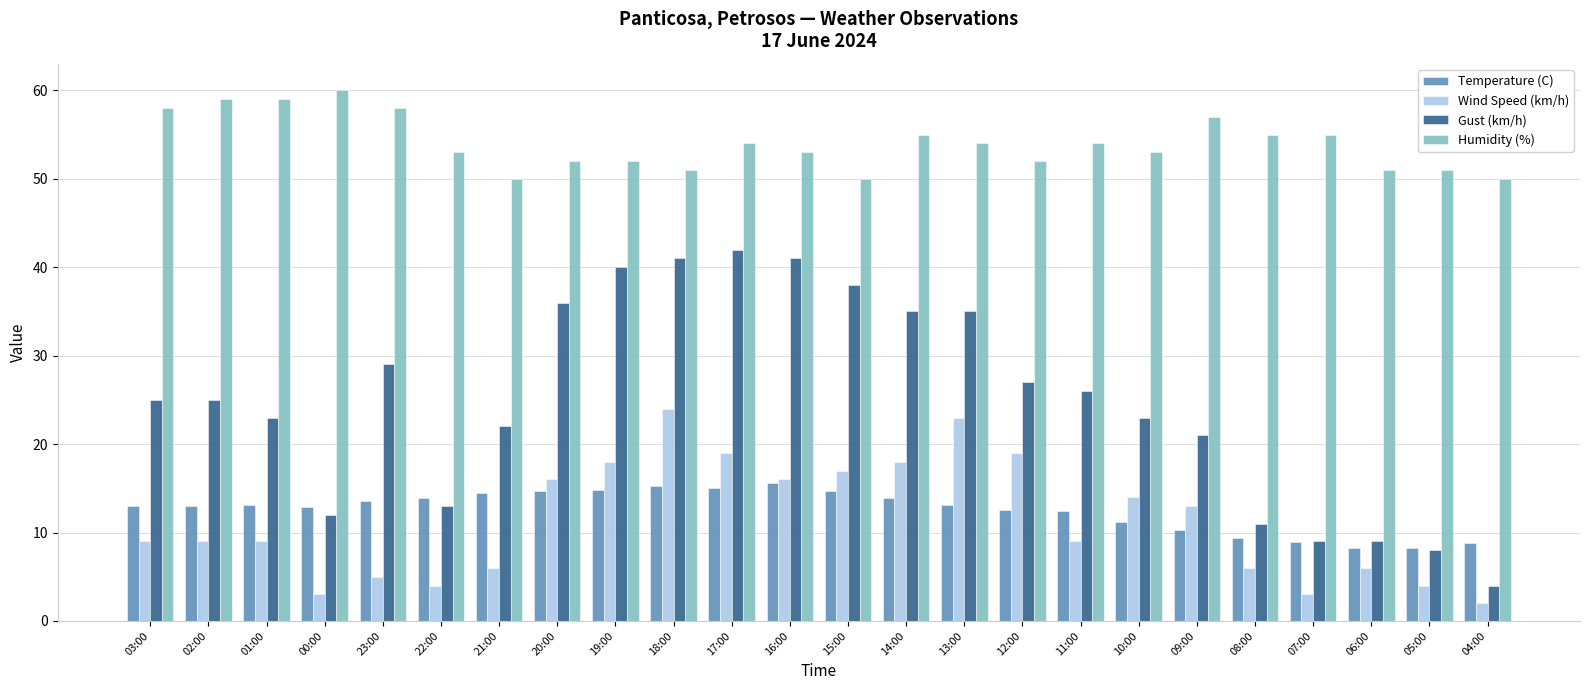

What is the average value of the Wind Speed (km/h) series?

11.3